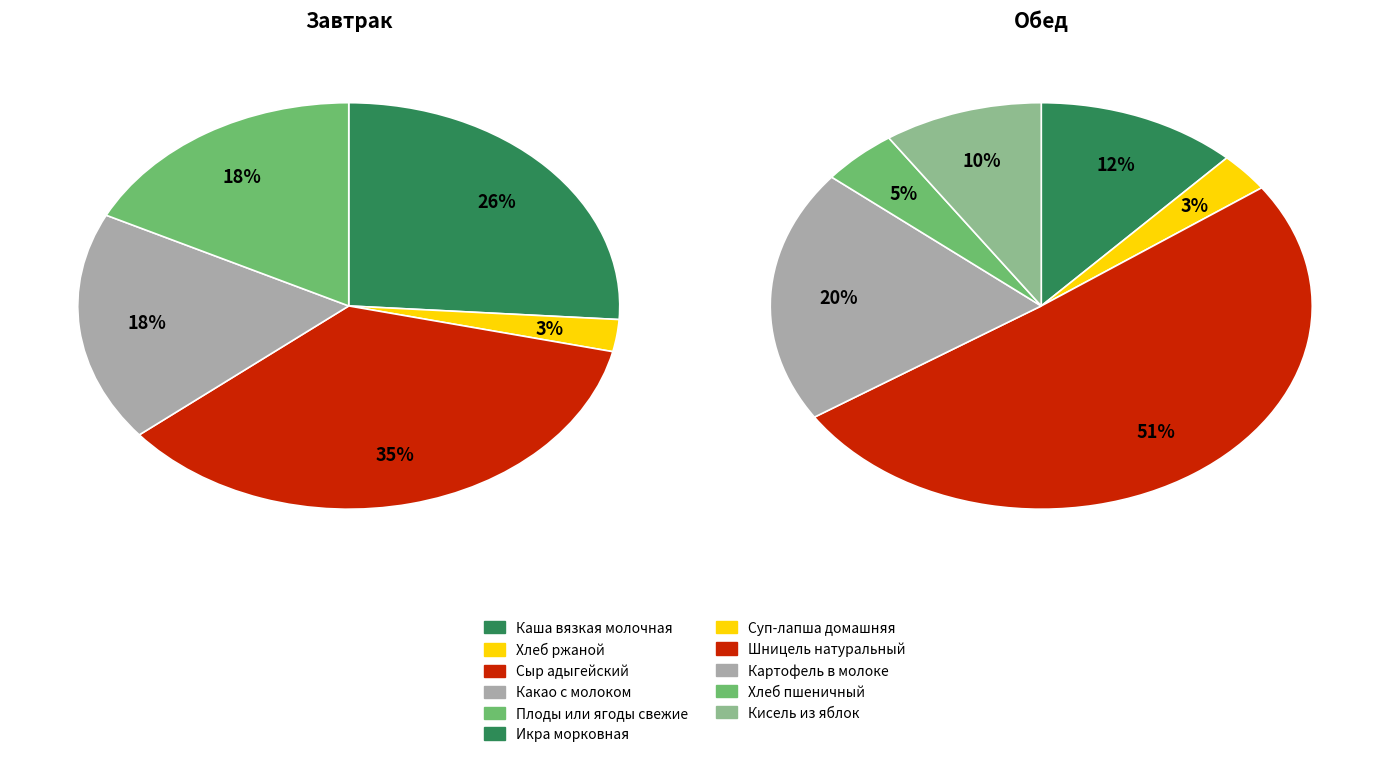

Is there a majority slice in this chart?

No